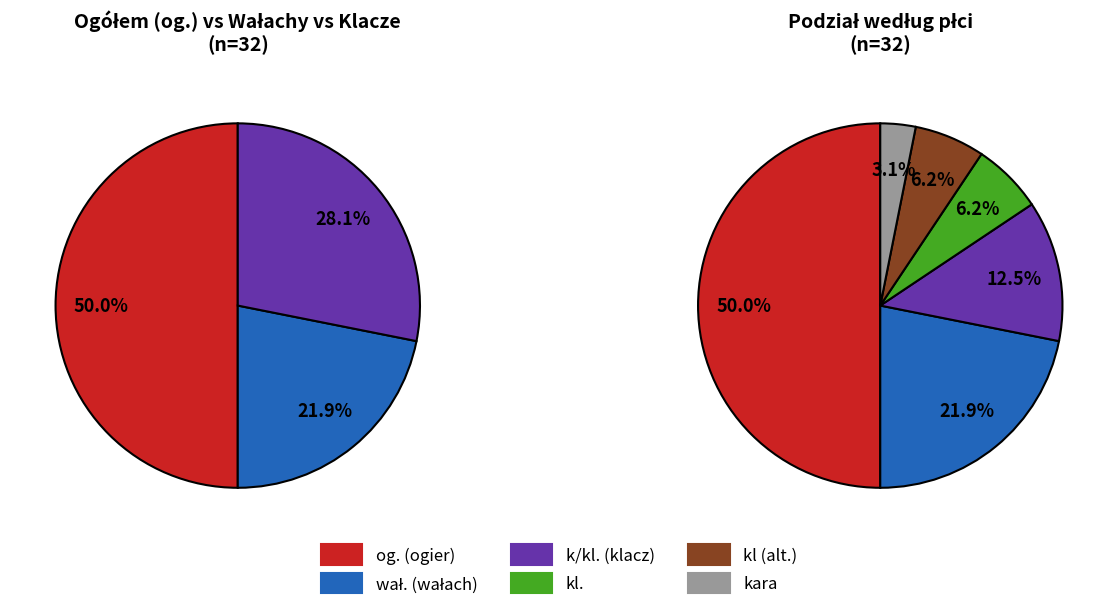

What percentage is the kl slice, to the nearest percent?

6%